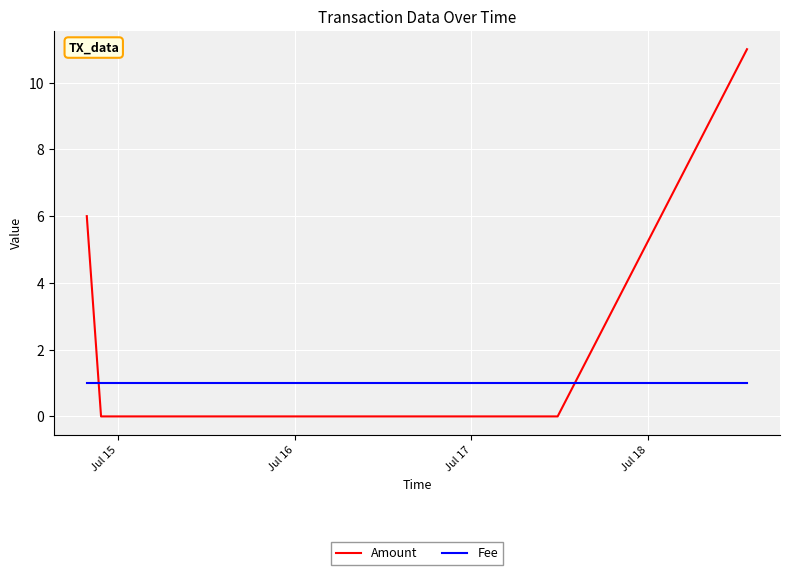

Which series has the widest spread of values?

Amount